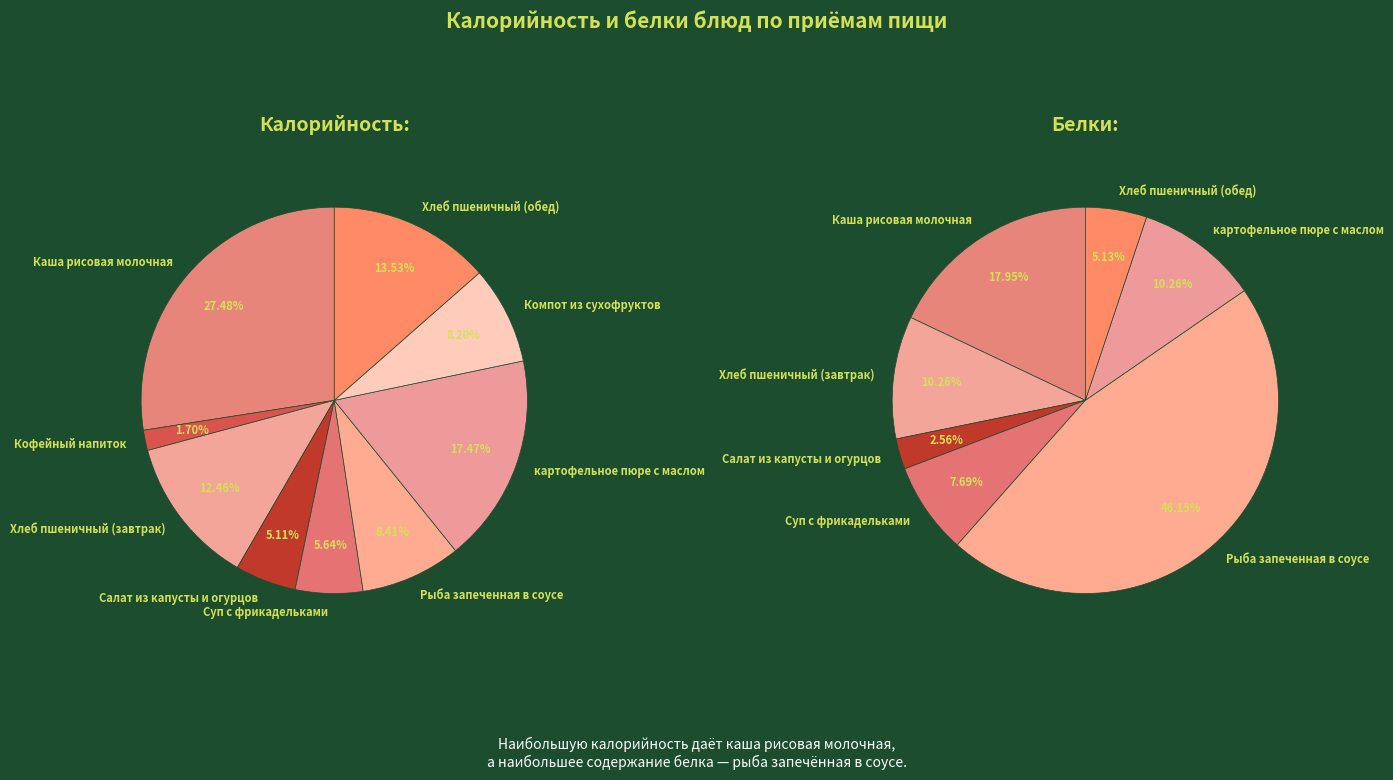

Does Суп с фрикадельками represent more than half of the total?

No